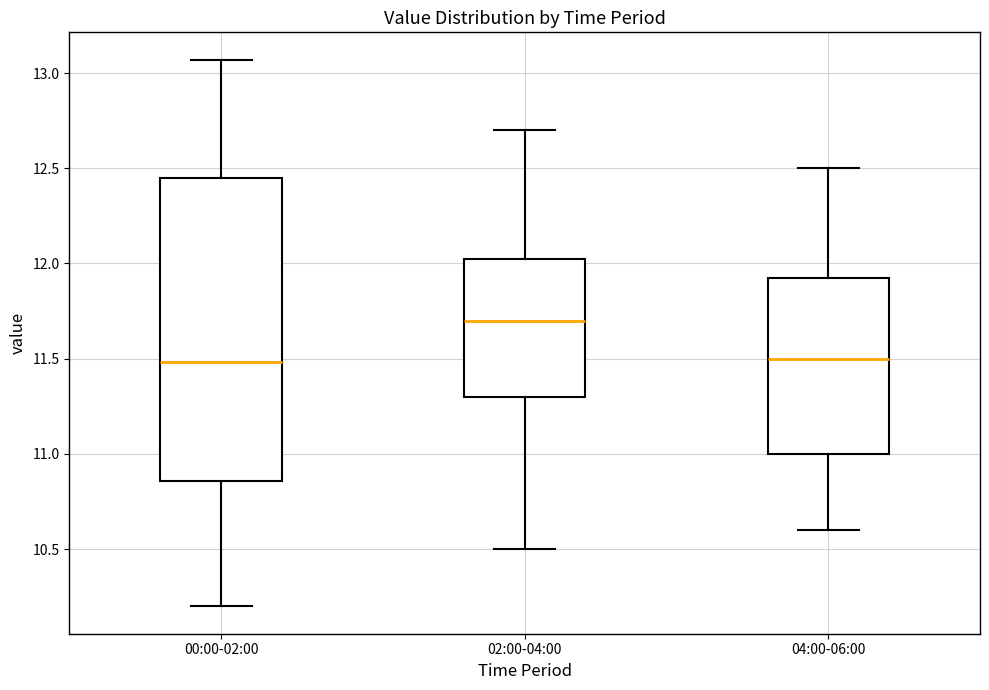

Where is the upper edge of the box for 00:00-02:00 on the y-axis? The values are not printed on the chart, so give them approximately, as read against the axis.

12.45